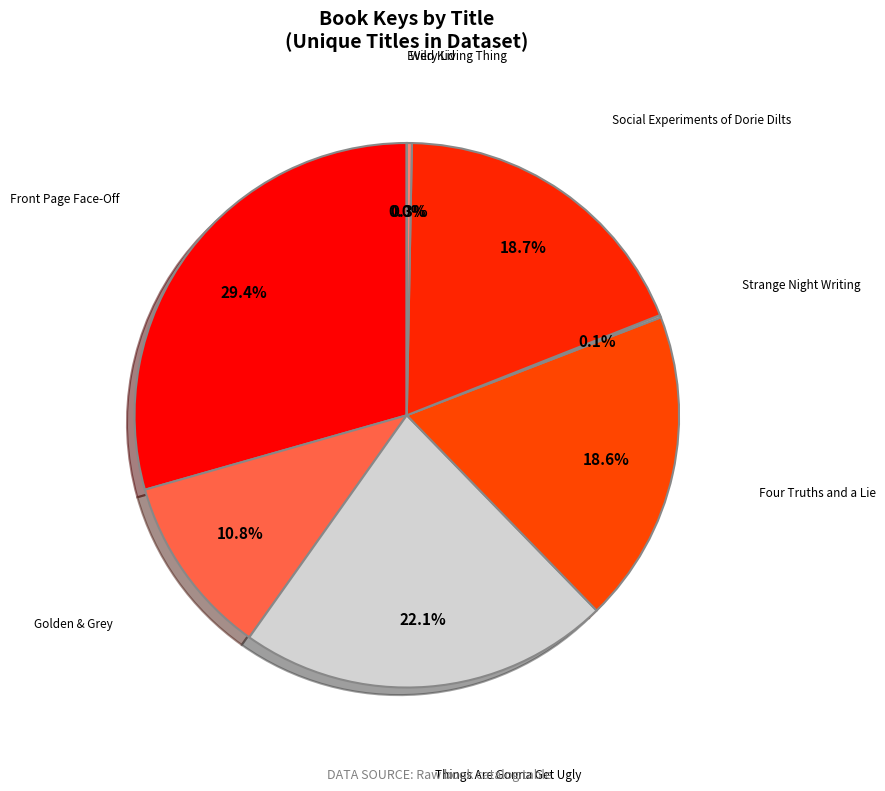

Between Social Experiments of Dorie Dilts and Front Page Face-Off, which is larger?

Front Page Face-Off